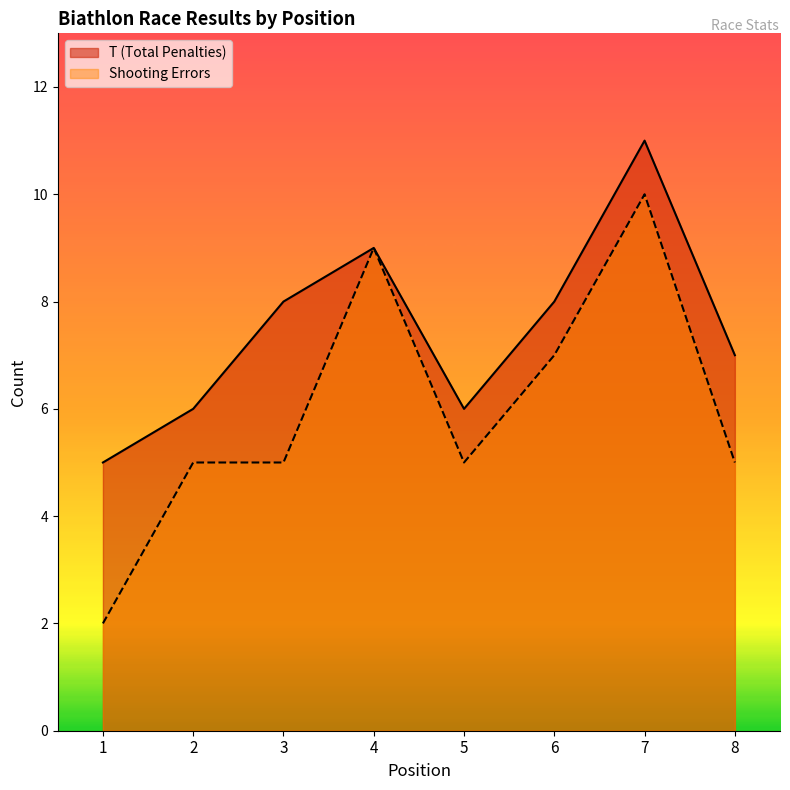

At how many categories does at least one series exceed 2?

8